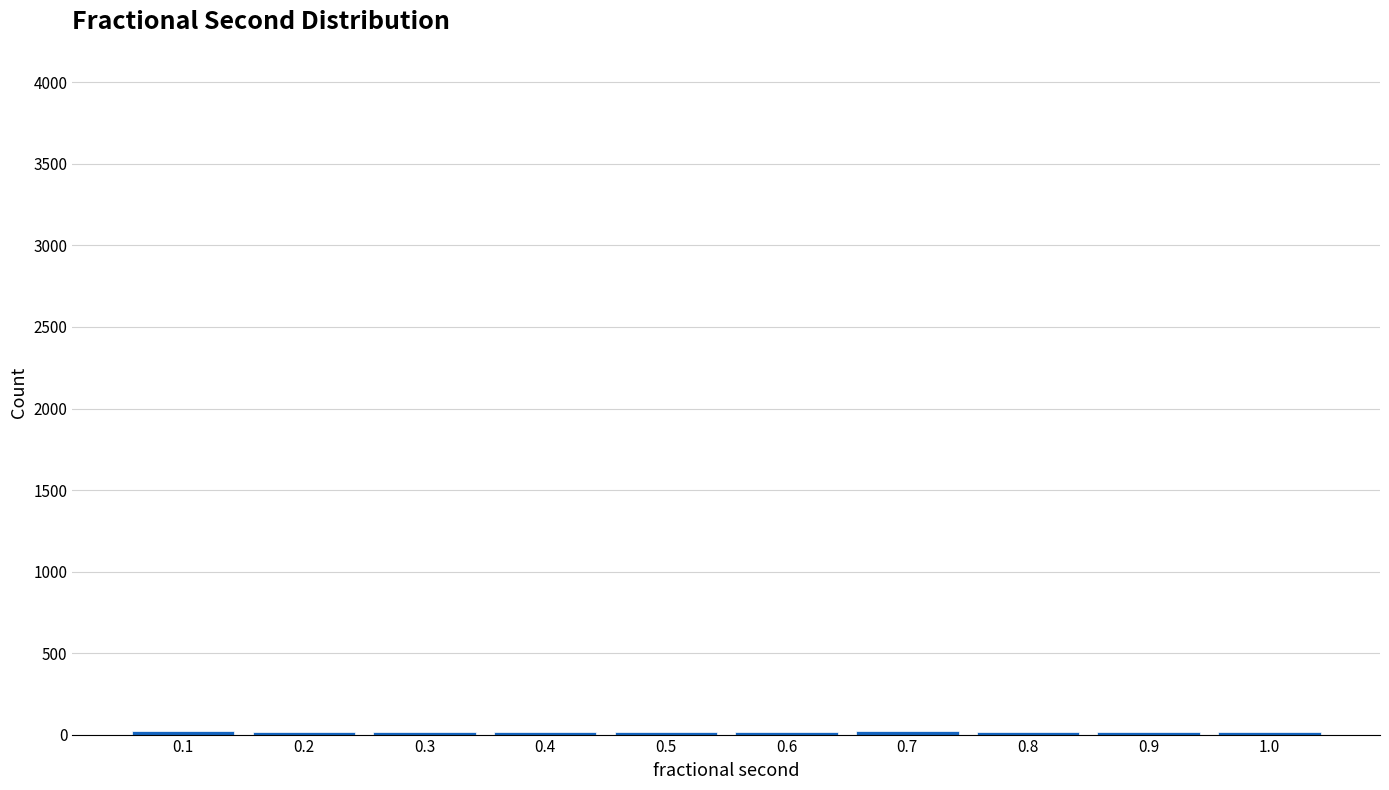

What is the sum of all values?

165